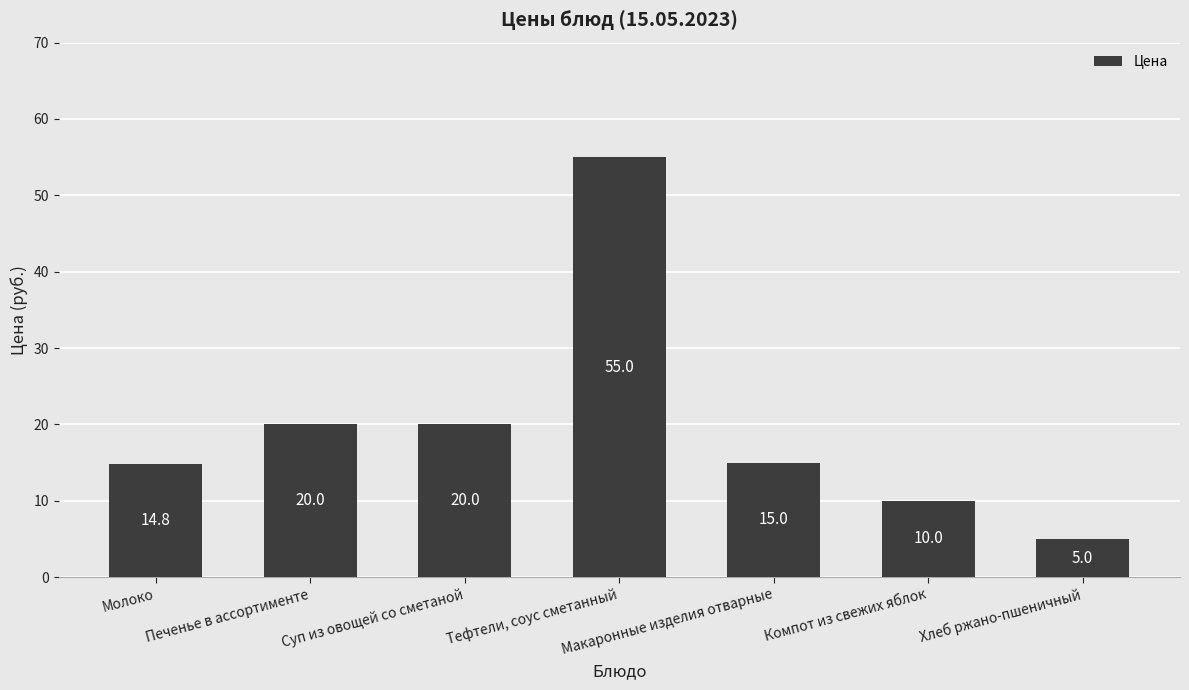

What is the difference between the maximum and minimum values?

50.0